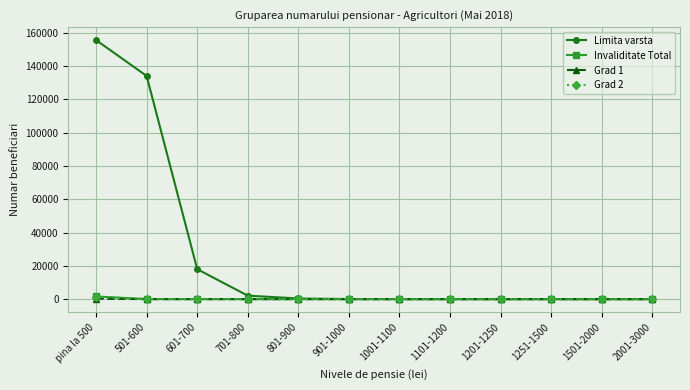

What are all the series names shown in the legend?

Limita varsta, Invaliditate Total, Grad 1, Grad 2